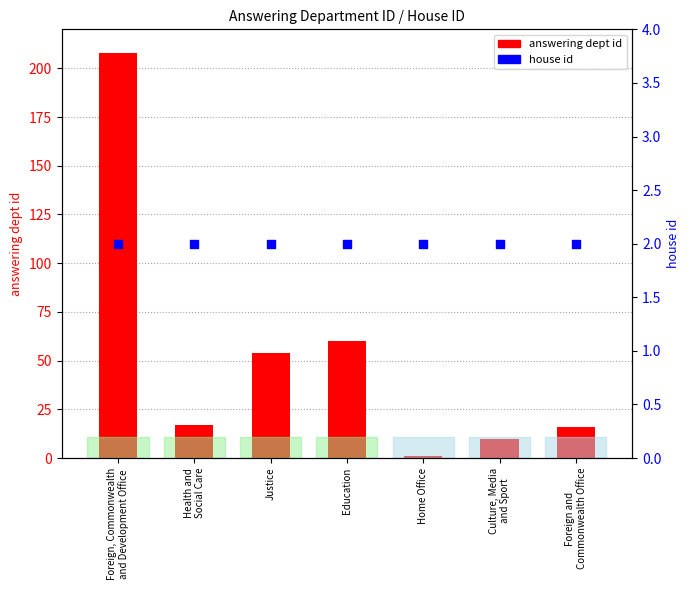

Which series has the widest spread of Y values?

answering dept id